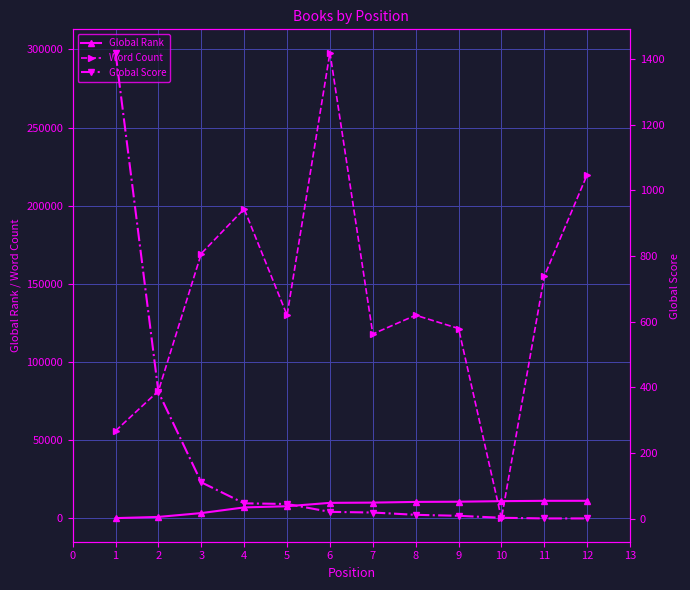

The value of Global Rank at 8 is 10573. True or false?

True